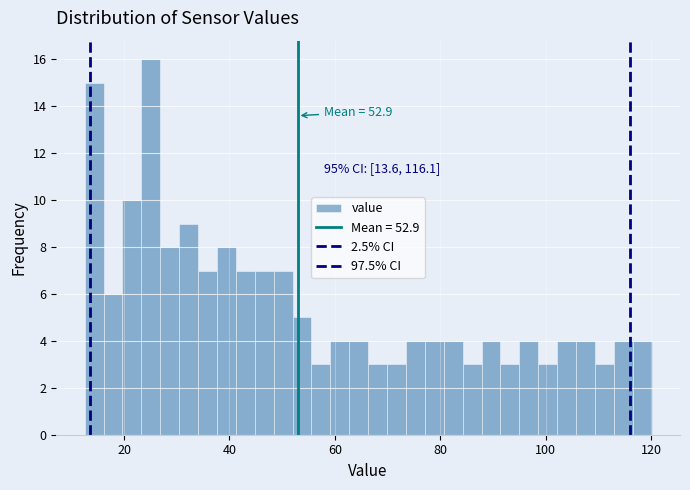

Read against the x-axis, roughly where is the centre of the tallest bar?

26